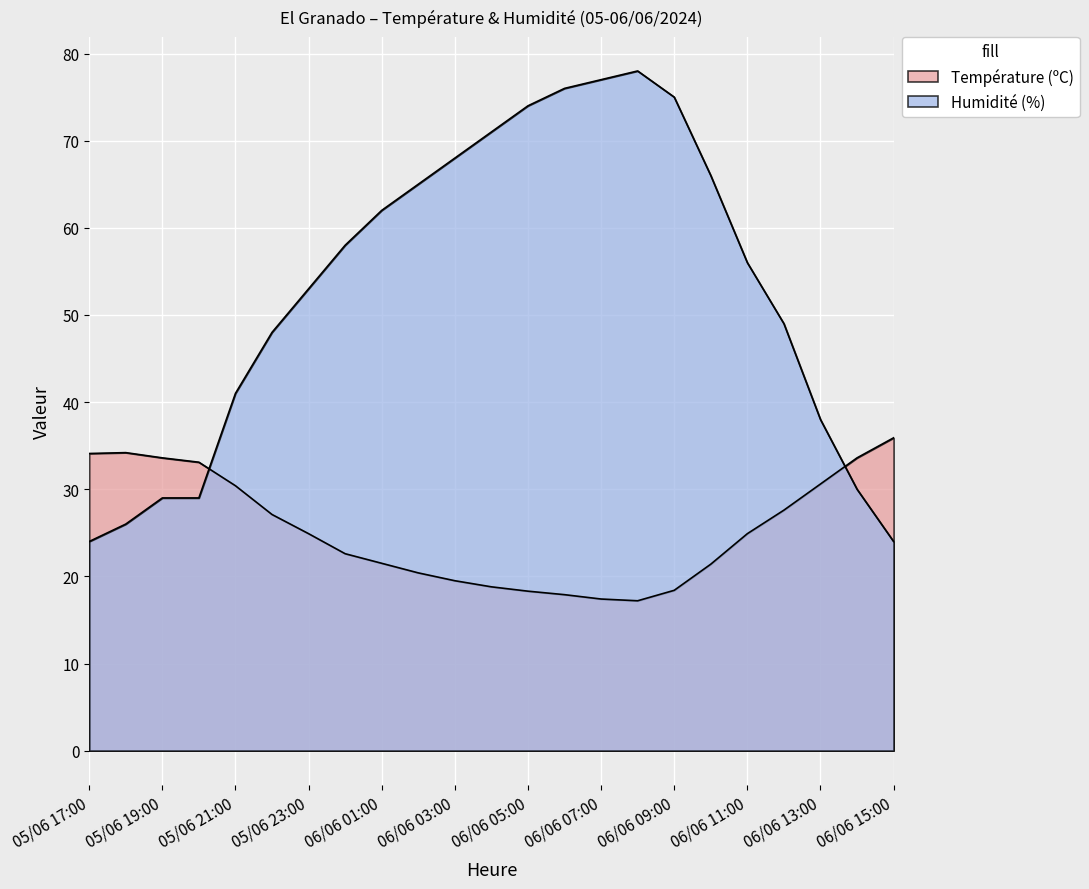

Which series has the largest total across all categories?

Humidité (%)